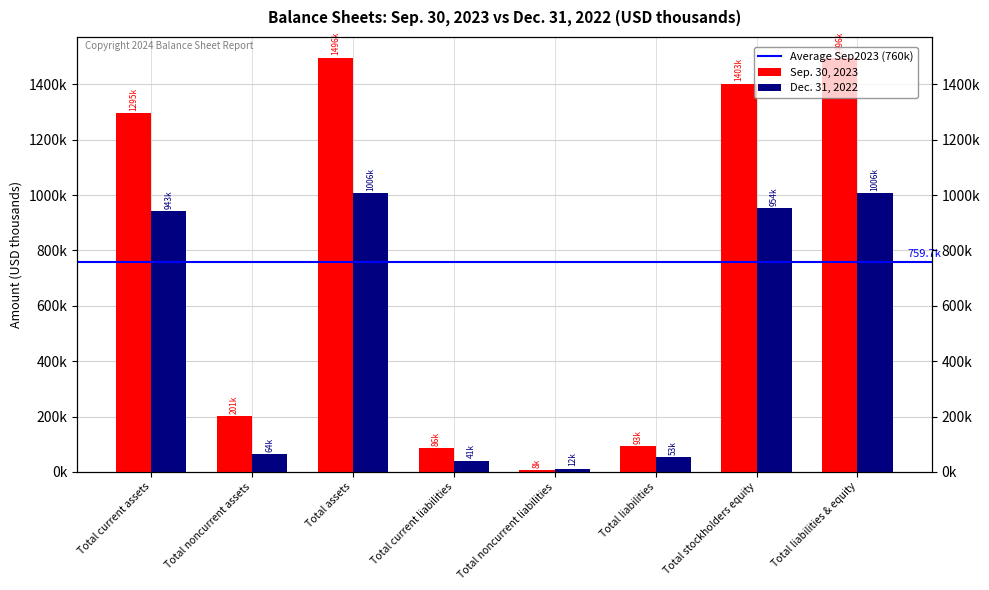

What is the total value across all series at Total assets?

2502235